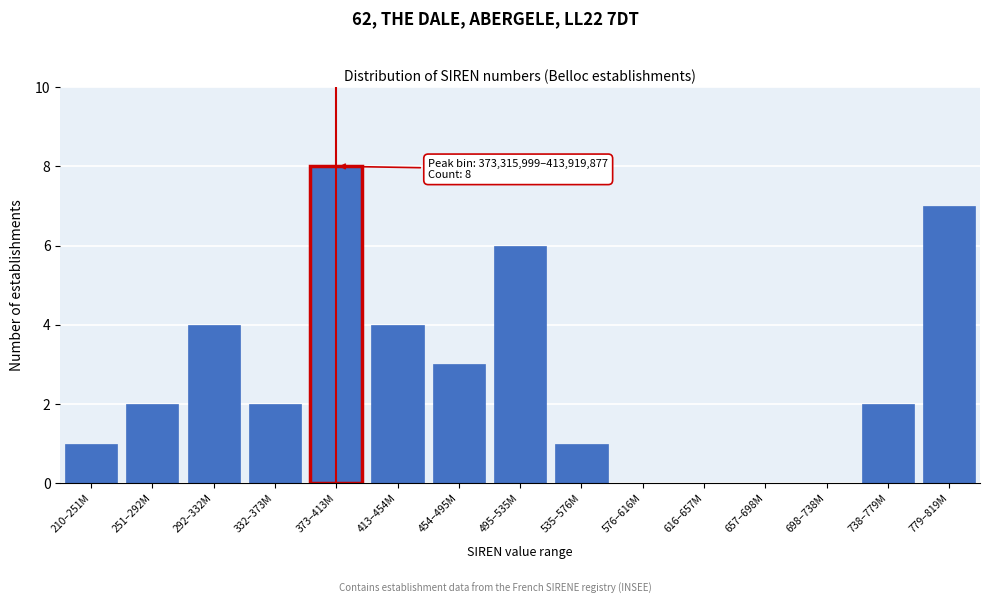

Reading left to right, transcribe all the data shown in this chart.

210–251M=1	251–292M=2	292–332M=4	332–373M=2	373–413M=8	413–454M=4	454–495M=3	495–535M=6	535–576M=1	576–616M=0	616–657M=0	657–698M=0	698–738M=0	738–779M=2	779–819M=7